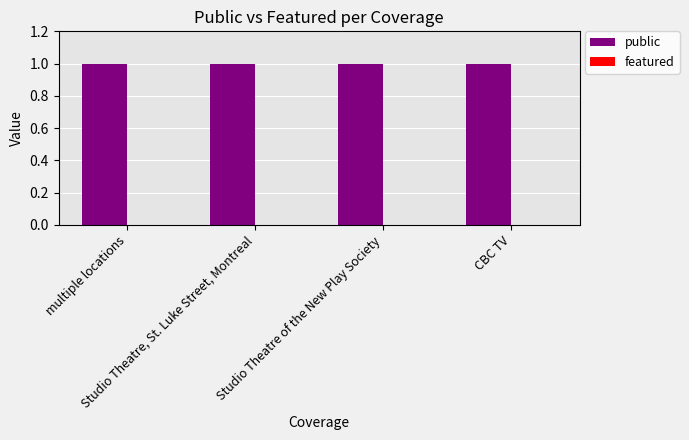

What is the average value of the public series?

1